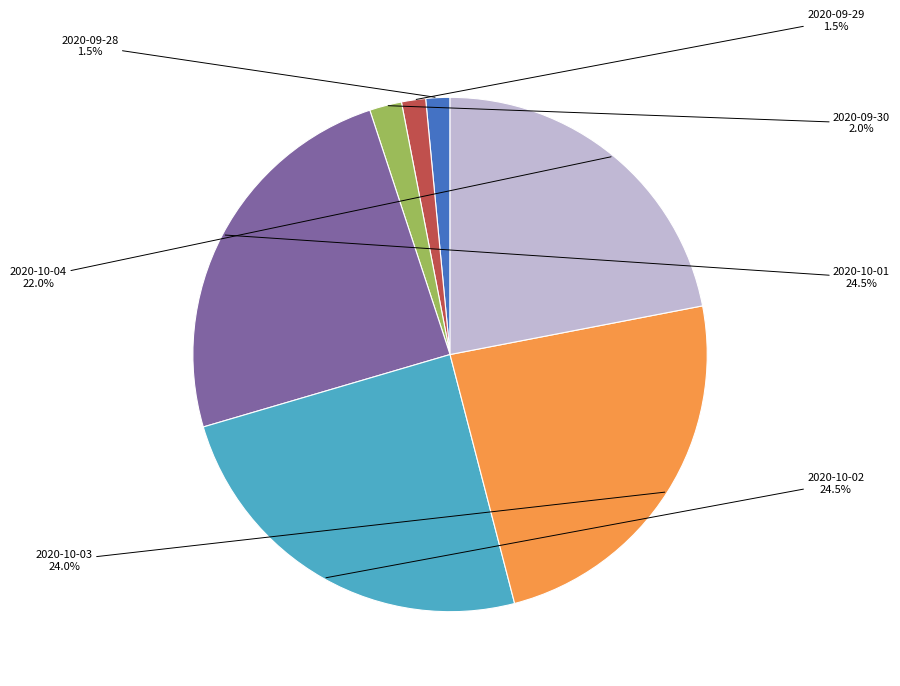

How many segments does this pie chart have?

7